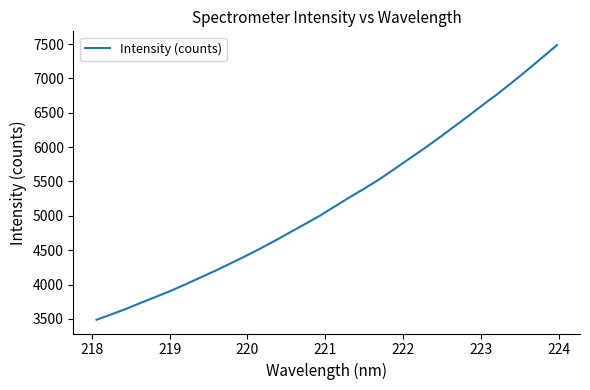

What is the greatest value displayed?

7484.6